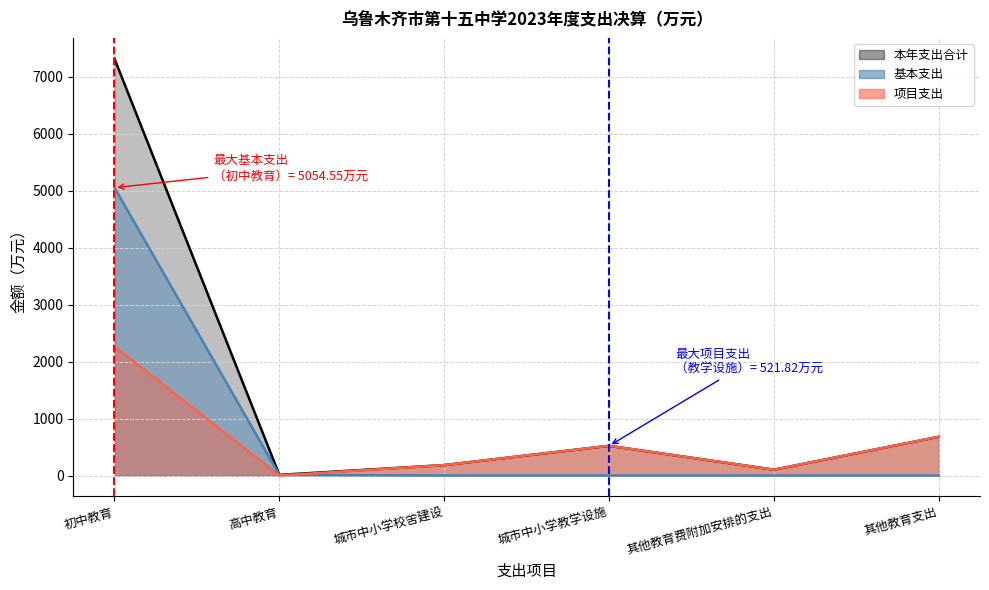

What are all the series names shown in the legend?

本年支出合计, 基本支出, 项目支出